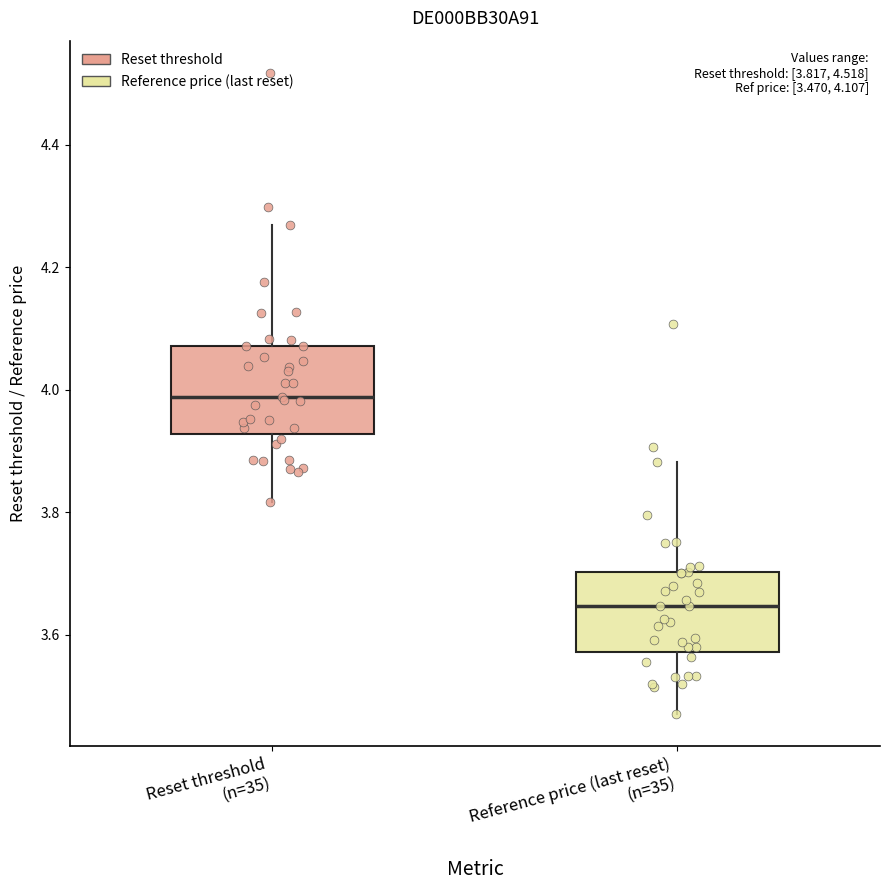

Which box's median line is the highest?

Reset threshold (n=35)